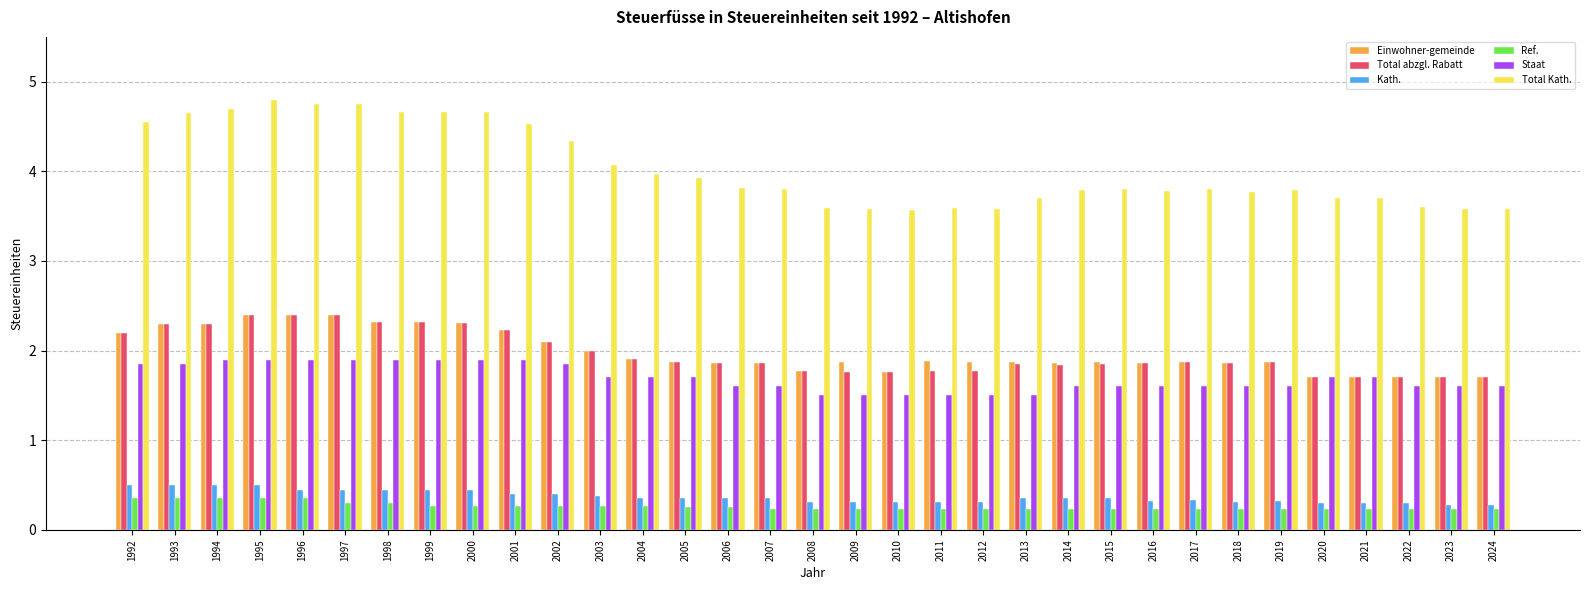

What is the spread (max minus min) of values at 2015?

3.6